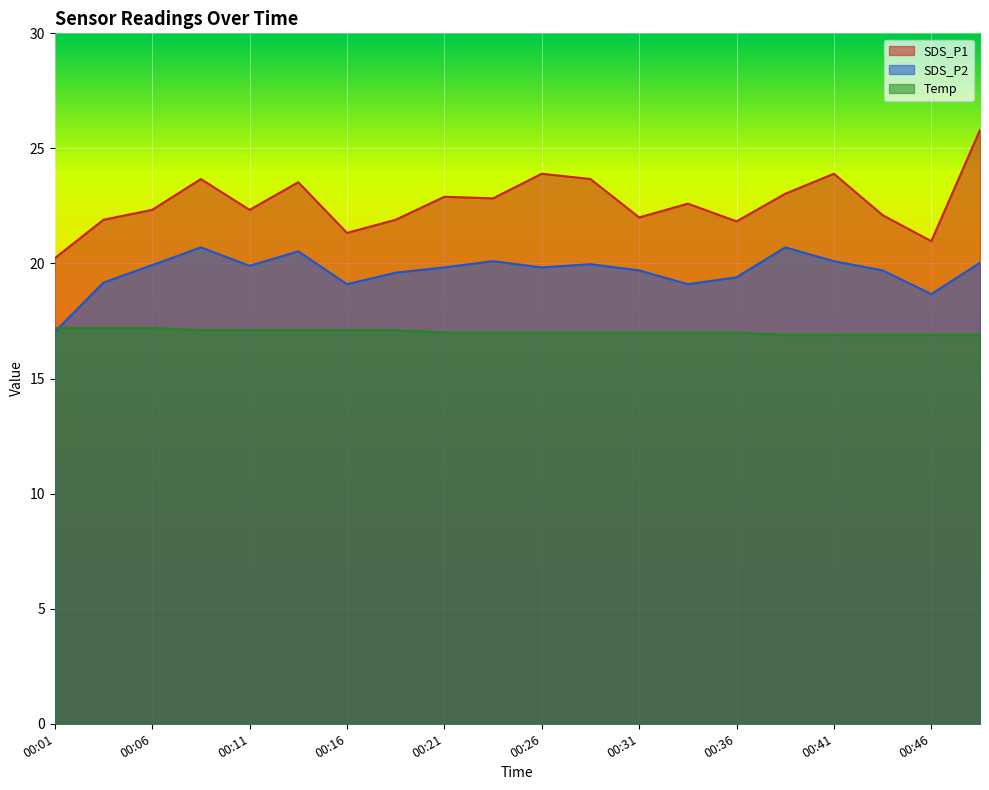

At which category does SDS_P2 reach its first local peak?

00:09